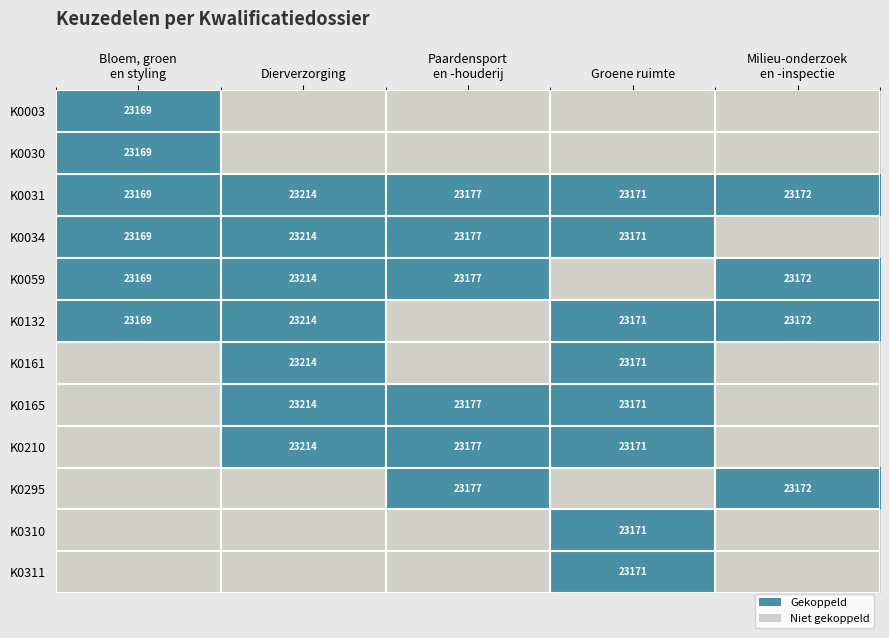

True or false: K0059 has a value of 23214 at Dierverzorging.

True